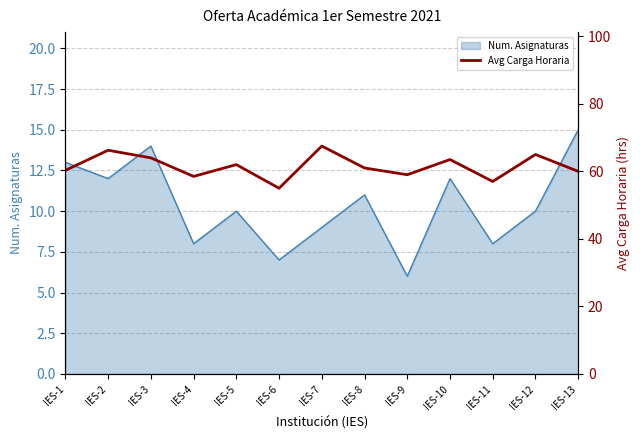

Reading right to left, transcribe all the data shown in this chart.

60.0	65.0	57.0	63.5	59.0	61.0	67.5	55.0	62.0	58.5	64.0	66.2	60.3